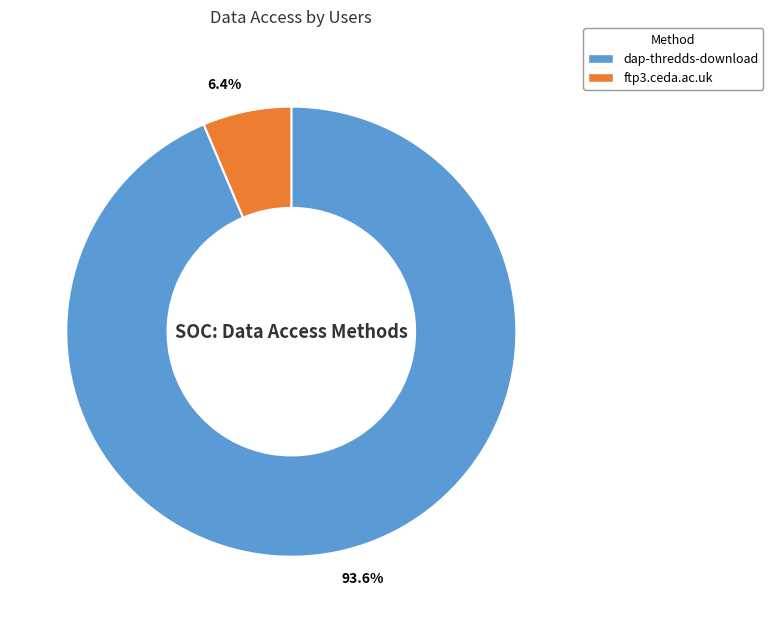

Between ftp3.ceda.ac.uk and dap-thredds-download, which is larger?

dap-thredds-download